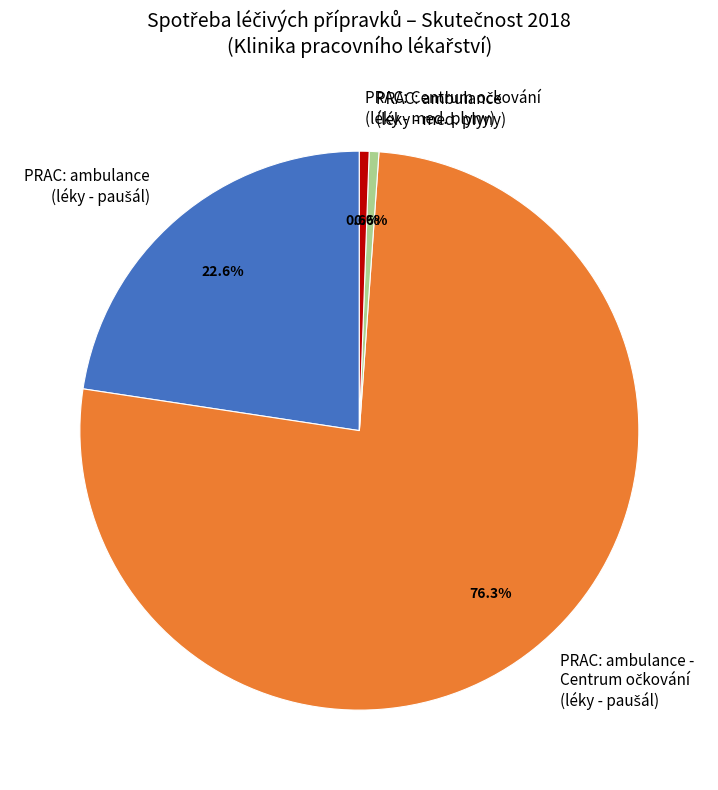

Does any single category account for the majority?

Yes